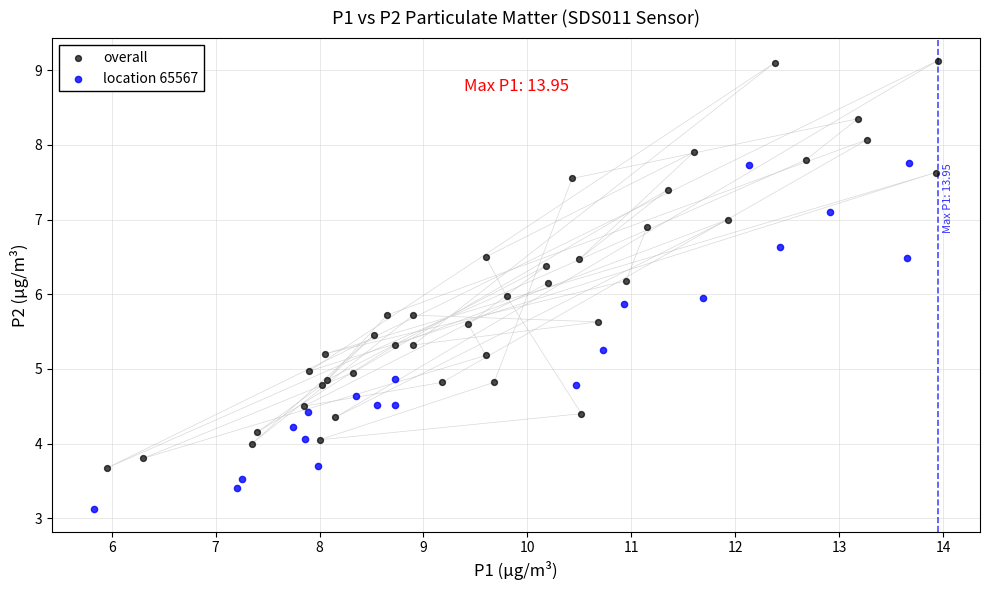

Which series contains the highest Y value?

overall